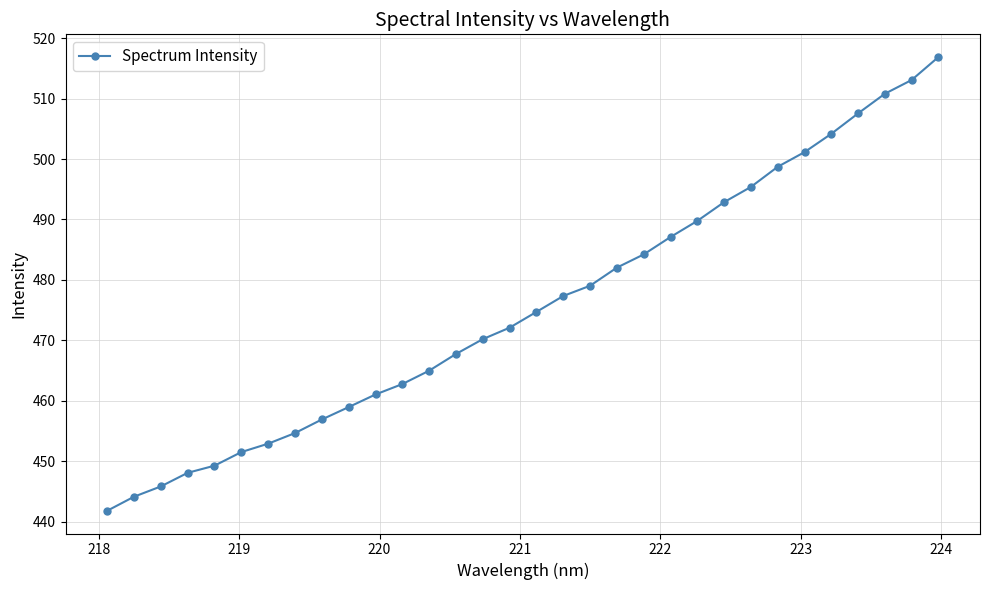

What is the value of the 3rd point from the left?

445.8